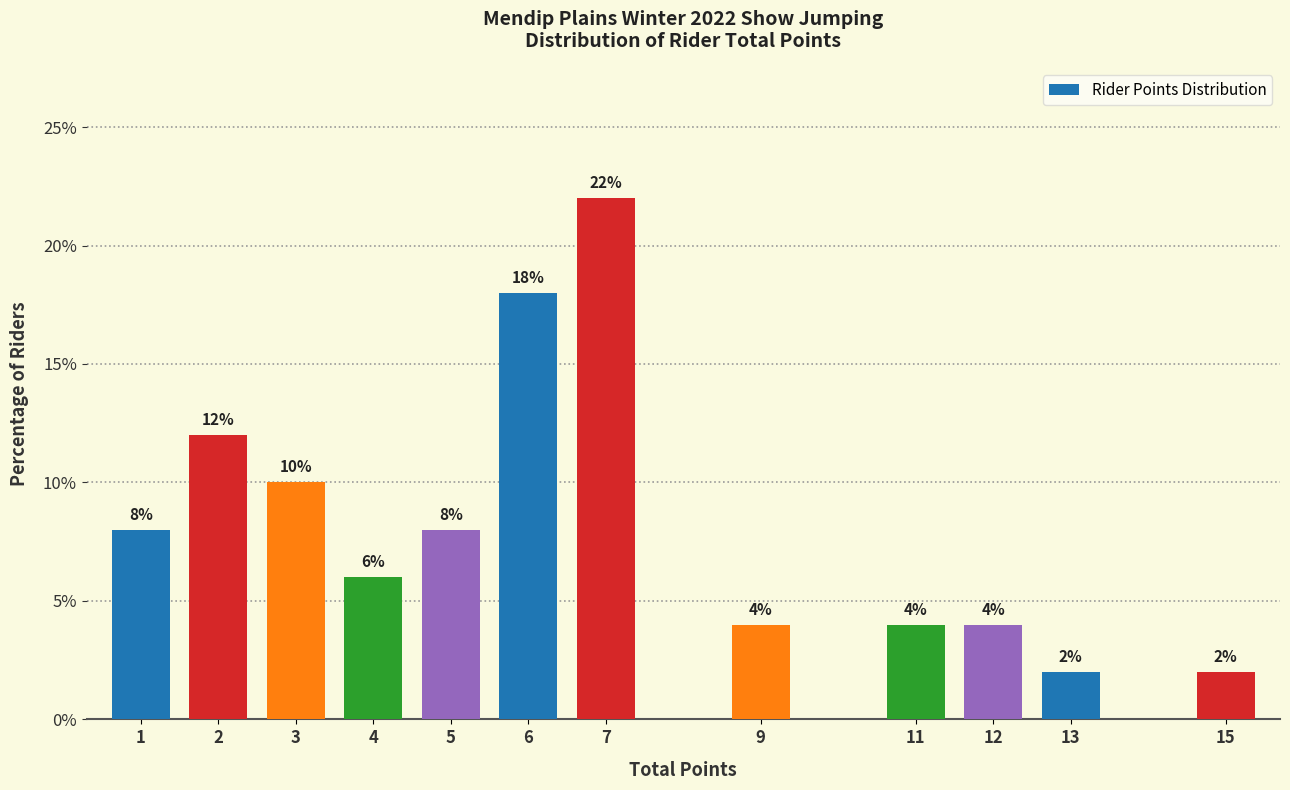

Reading left to right, what are all the values shown in this chart?

8	12	10	6	8	18	22	4	4	4	2	2